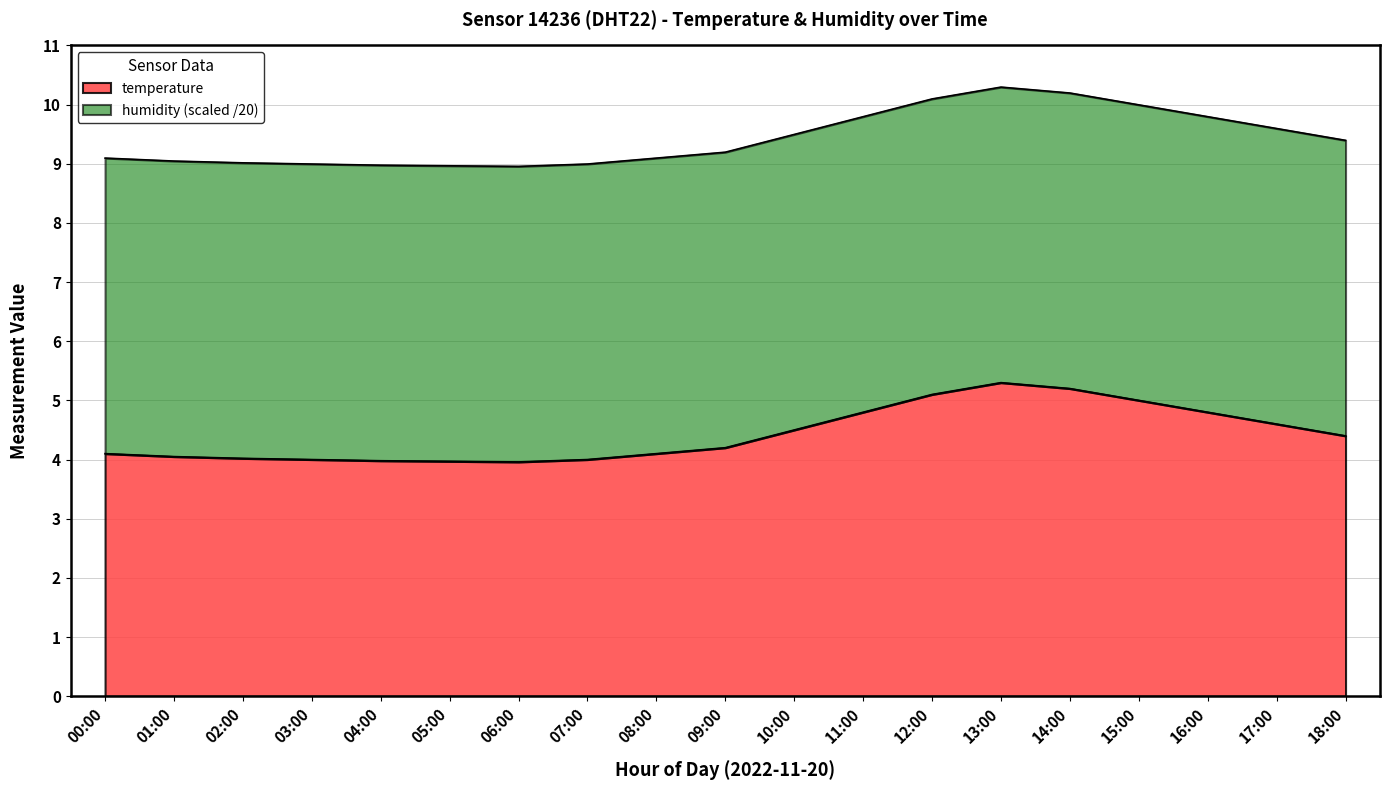

What is the minimum value shown in the chart?

4.0